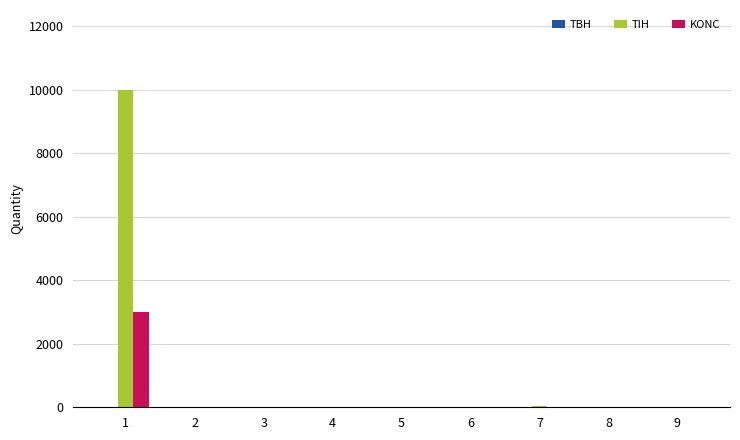

Are the bars grouped side by side (vs. stacked)?

Yes